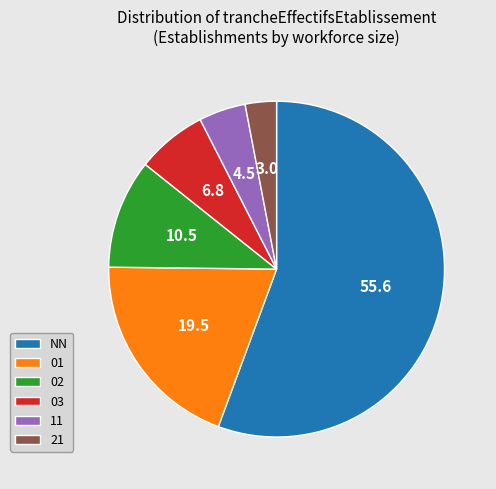

Is it true that 02 is 11% of the pie?

True